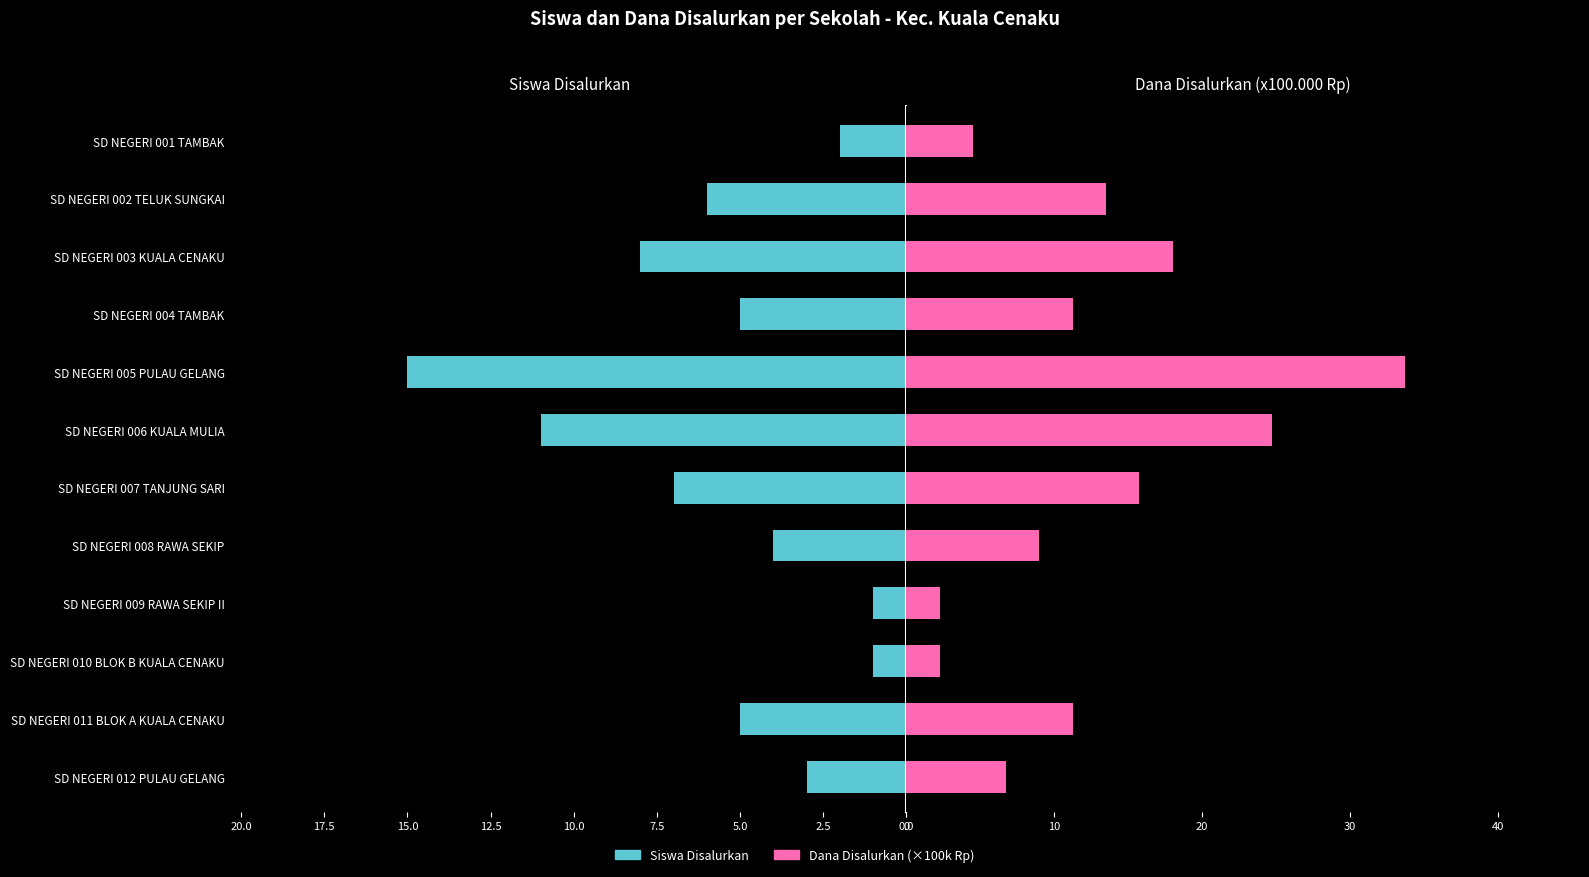

Rank the series by their average value, from highest to lowest.

Dana Disalurkan (x100k Rp), Siswa Disalurkan